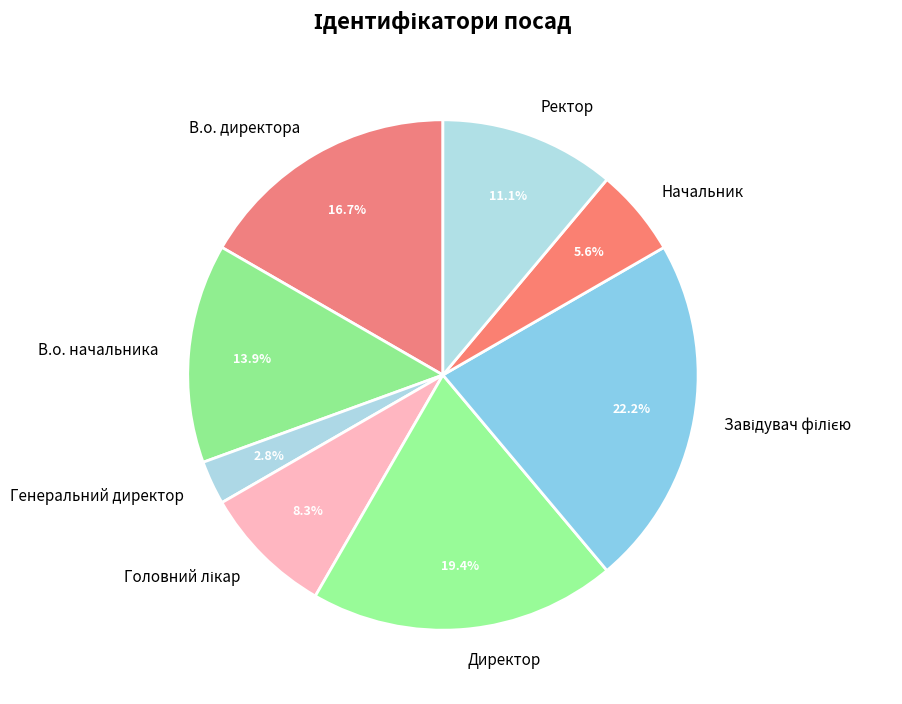

What is the ratio of the value at Ректор to the value at Начальник?

2.0